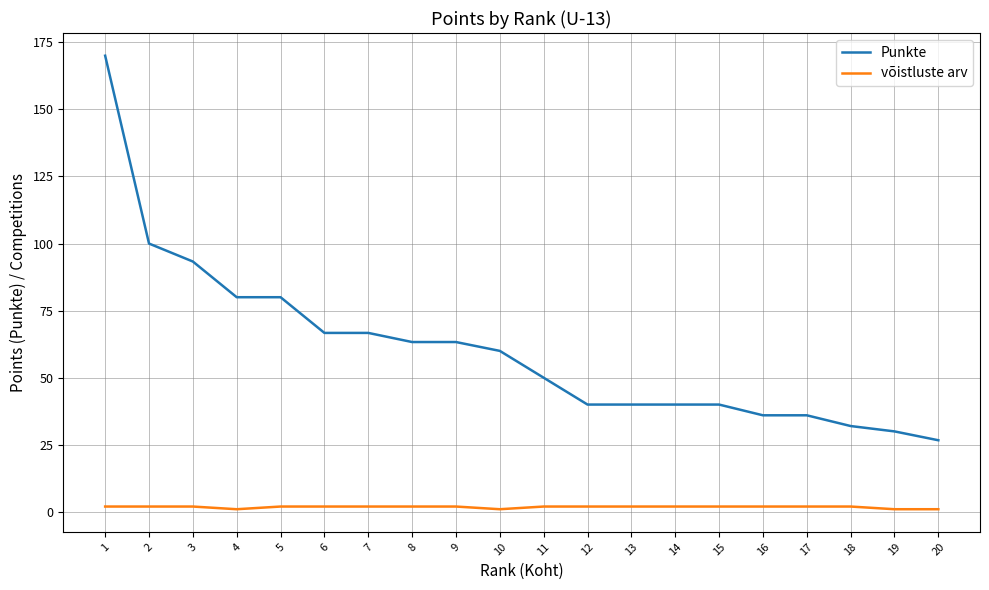

Reading right to left, what are all the values shown in this chart?

Punkte: 20=26.7	19=30.0	18=32.0	17=36.0	16=36.0	15=40.0	14=40.0	13=40.0	12=40.0	11=50.0	10=60.0	9=63.3	8=63.3	7=66.7	6=66.7	5=80.0	4=80.0	3=93.3	2=100.0	1=170.0
võistluste arv: 20=1.0	19=1.0	18=2.0	17=2.0	16=2.0	15=2.0	14=2.0	13=2.0	12=2.0	11=2.0	10=1.0	9=2.0	8=2.0	7=2.0	6=2.0	5=2.0	4=1.0	3=2.0	2=2.0	1=2.0